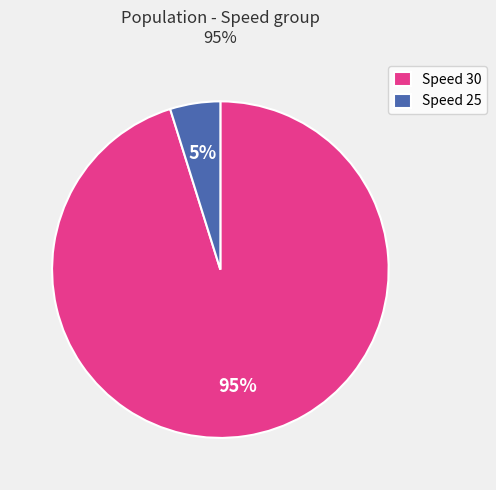

To the nearest percent, what portion does Speed 30 represent?

95%